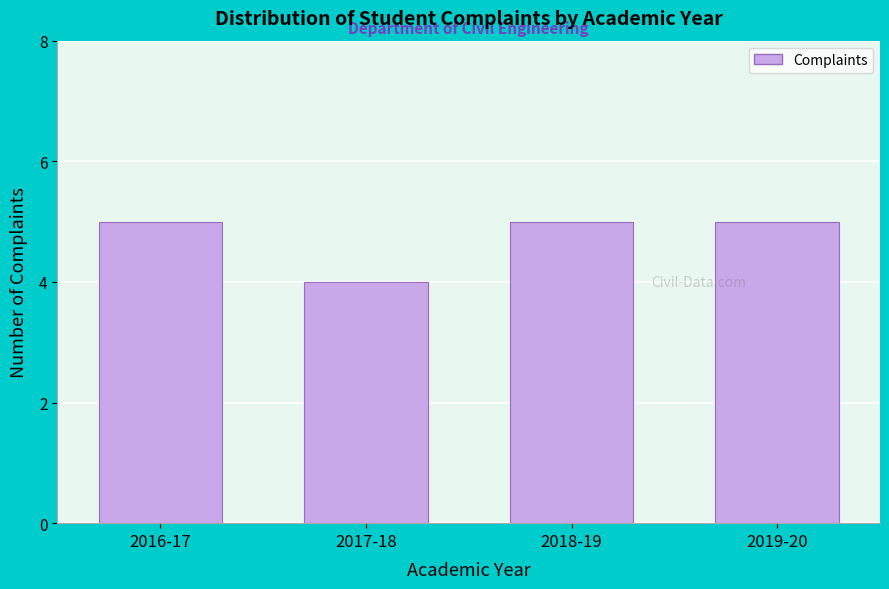

Reading right to left, list all the values displayed in this chart.

2019-20=5	2018-19=5	2017-18=4	2016-17=5